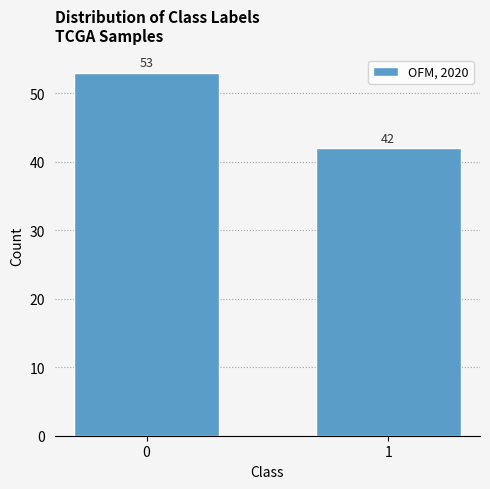

Reading left to right, transcribe all the data shown in this chart.

53	42